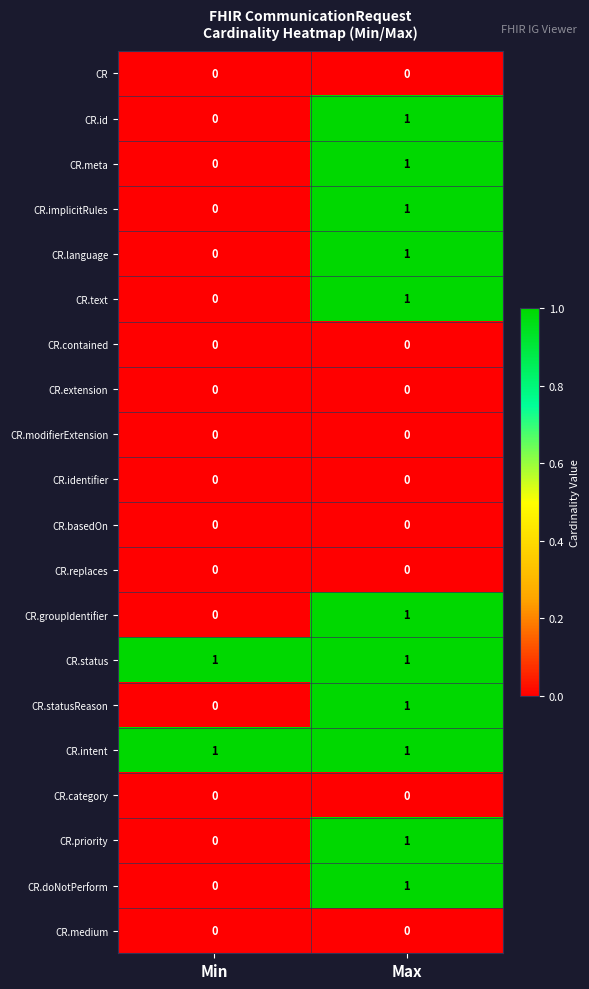

At which category is the sum across all series the highest?

Max